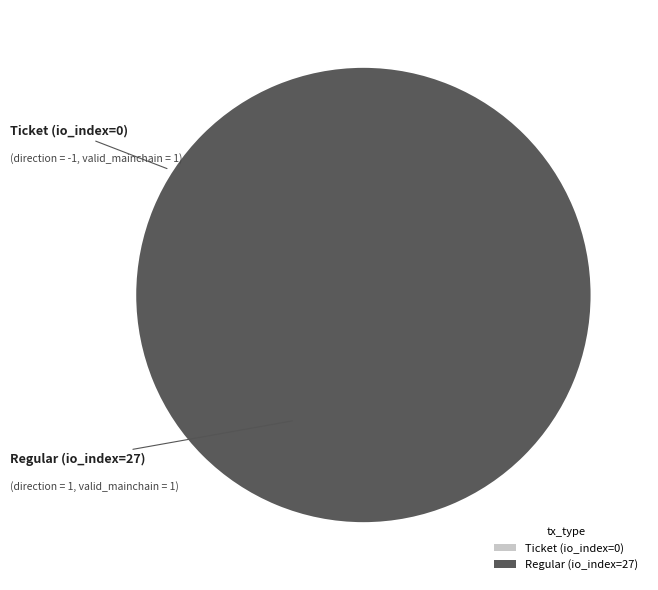

Which slice is the largest?

Regular (io_index=27)